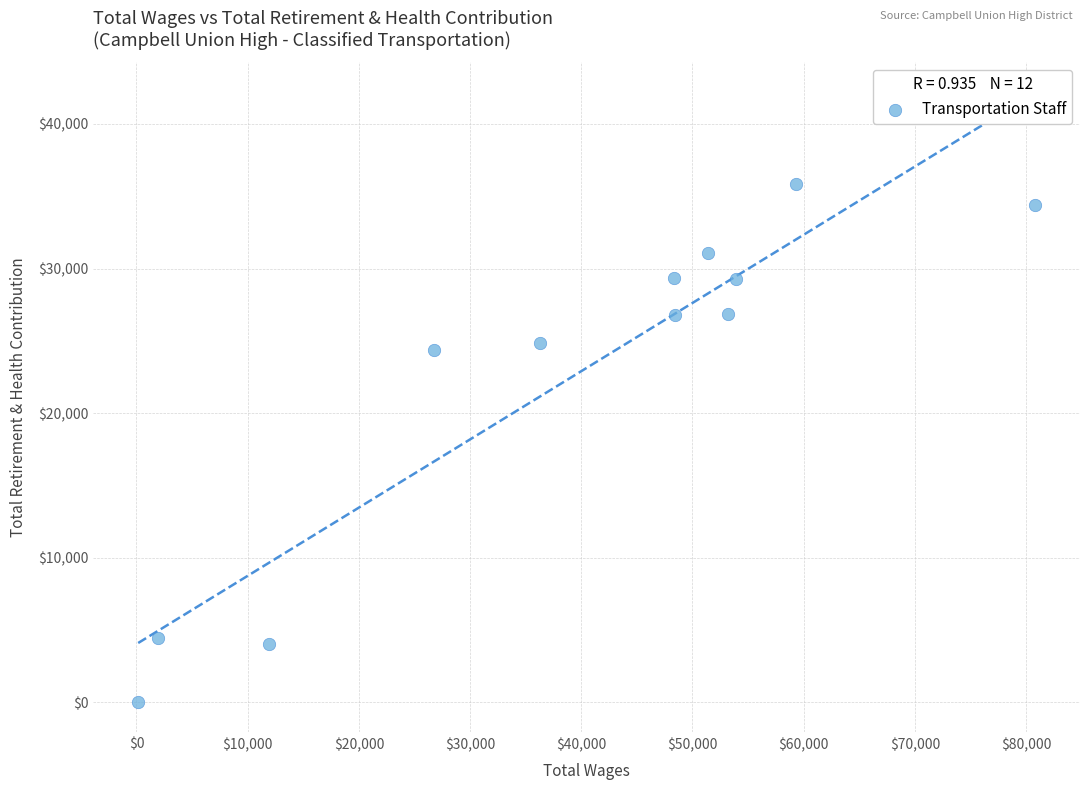

What Y value in the scatter plot is closest to 17927?

24335